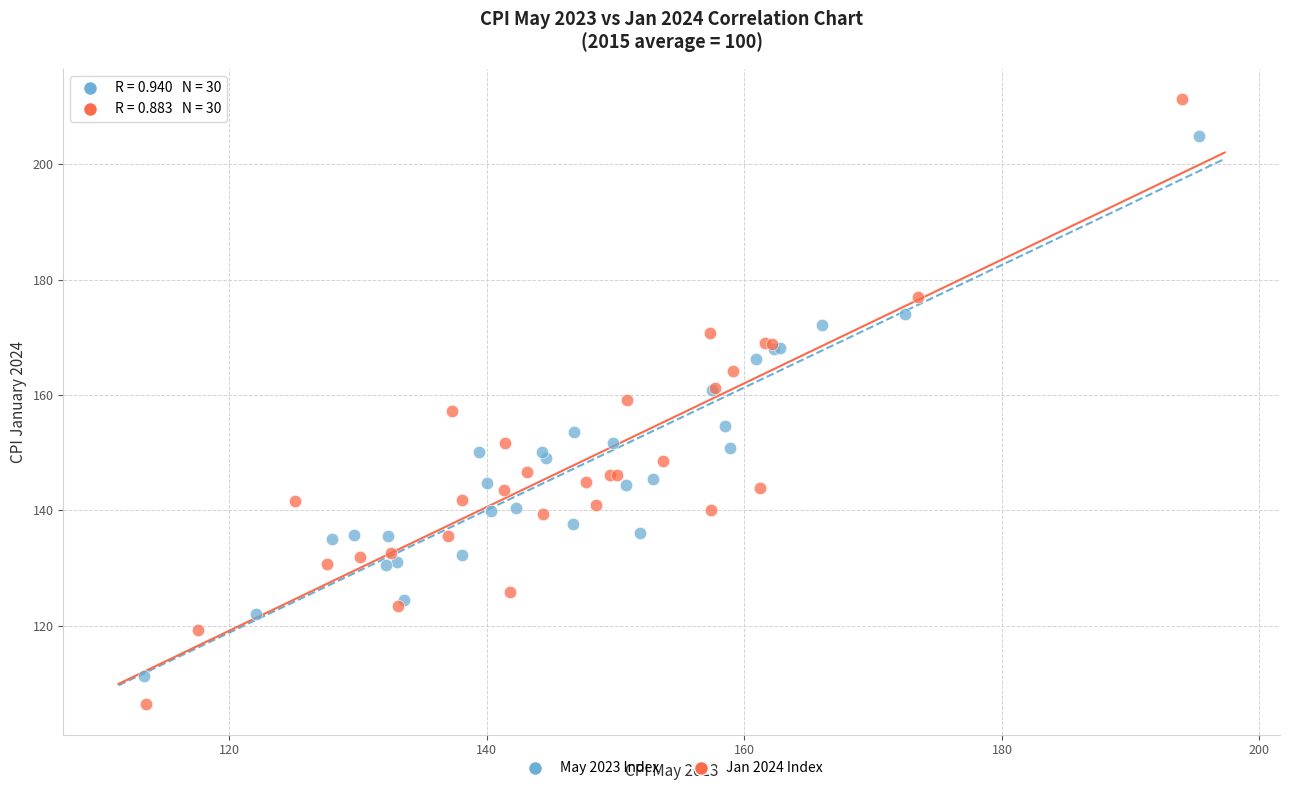

Which series has the largest Y range (max minus min)?

Jan 2024 Index